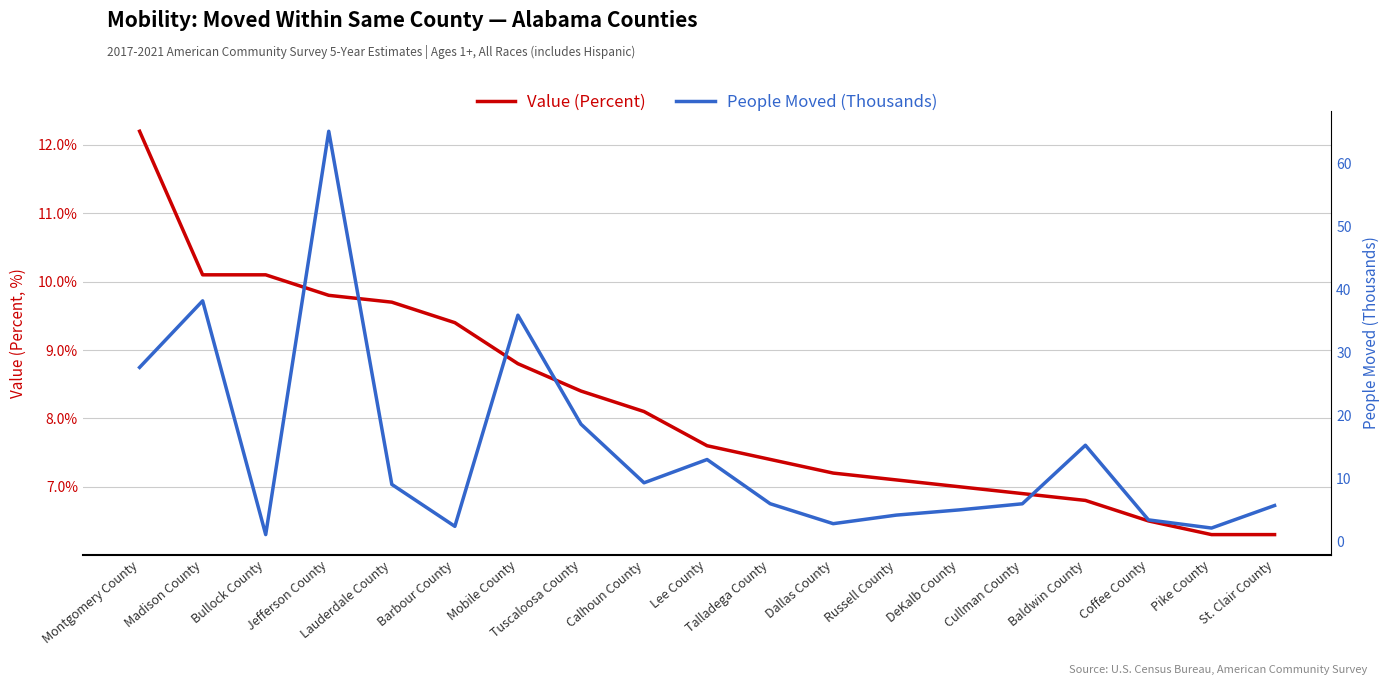

True or false: Value (Percent) has more than 2 points higher than both neighbors.

False